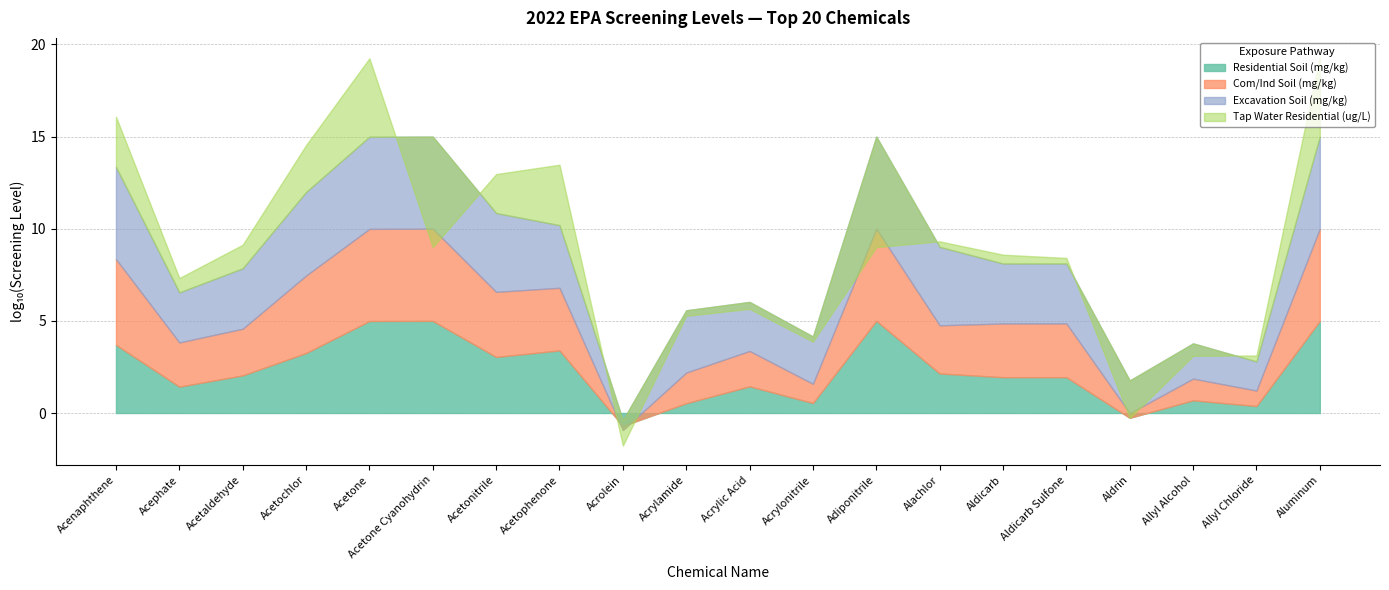

True or false: Residential Soil (mg/kg) has a value of 637.3 at Acetonitrile.

False